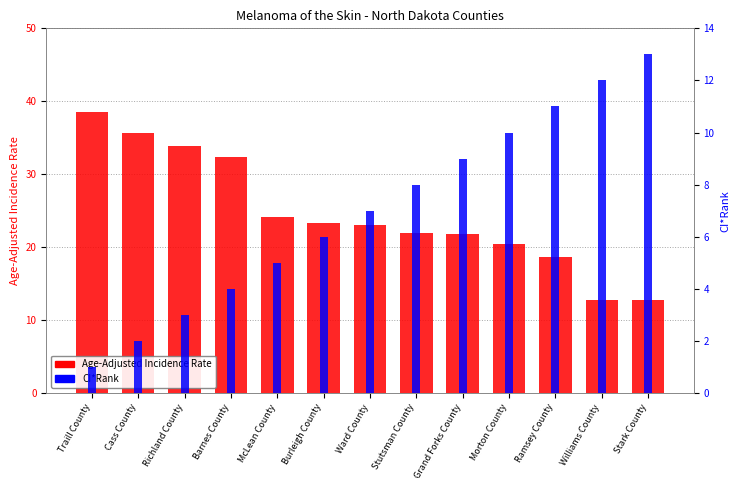

List the series in order of their peak value, highest first.

Age-Adjusted Incidence Rate, CI*Rank